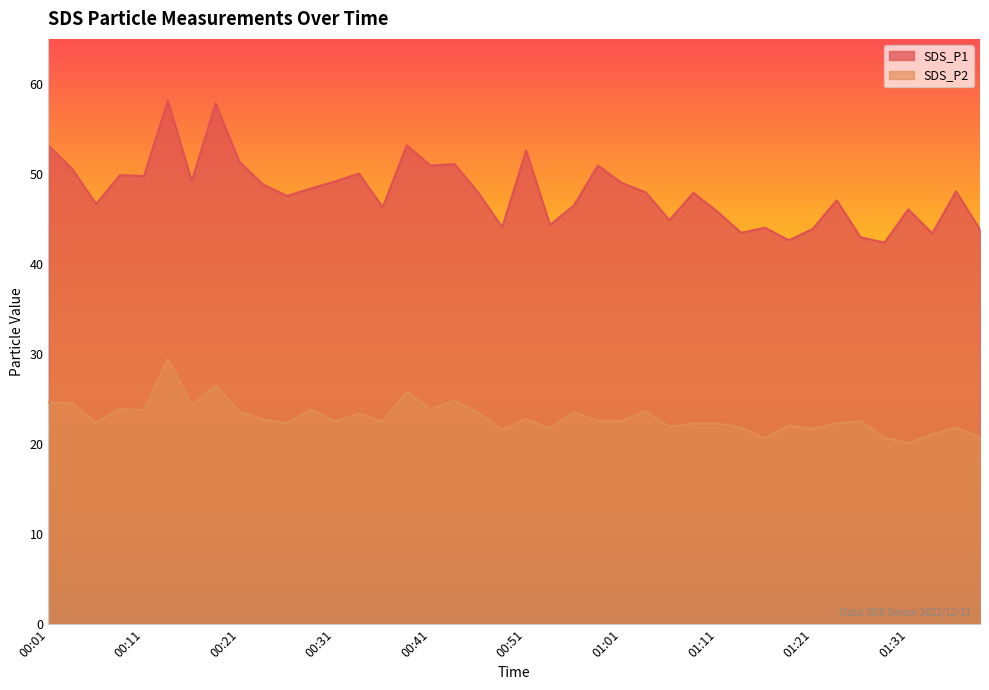

The value of SDS_P1 at 01:11 is 64.8. True or false?

False